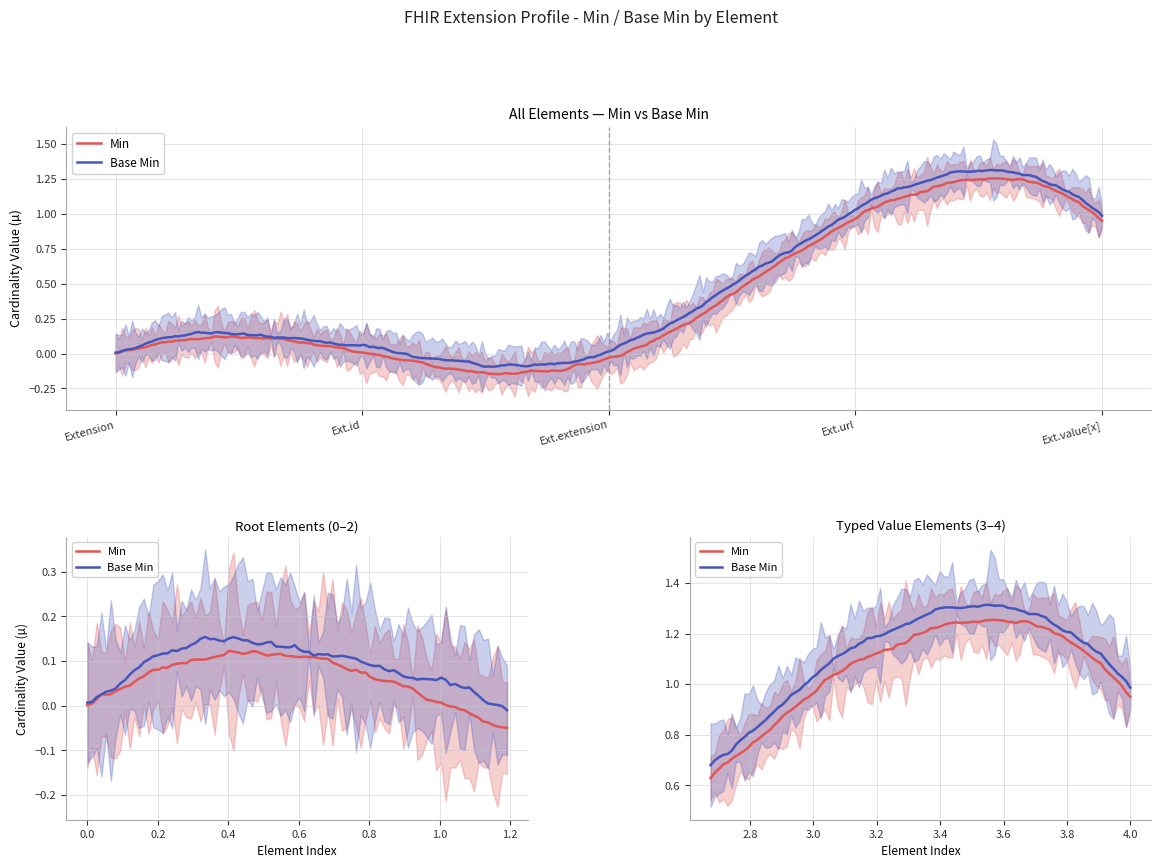

True or false: Base Min and Min cross at least once.

False